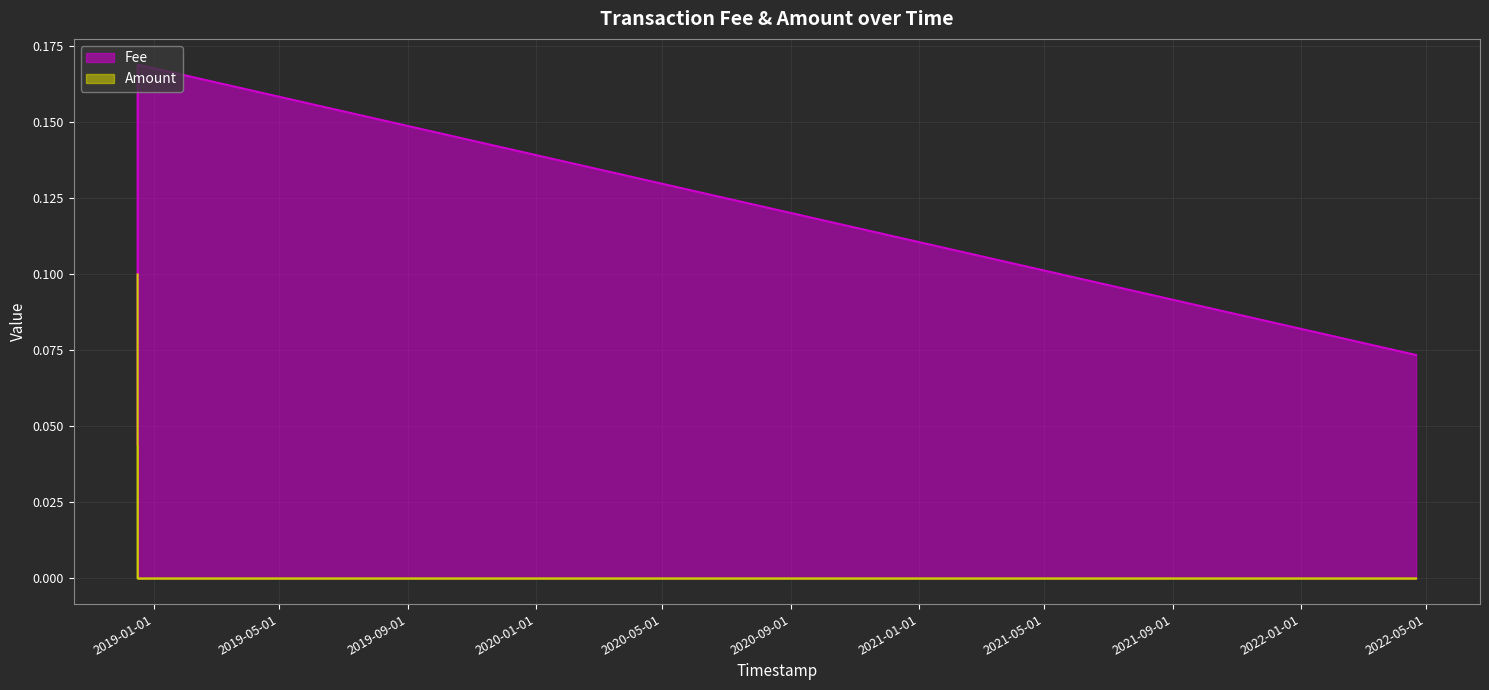

What is the label of the 1st point from the left?

2018-12-16 14:39:53